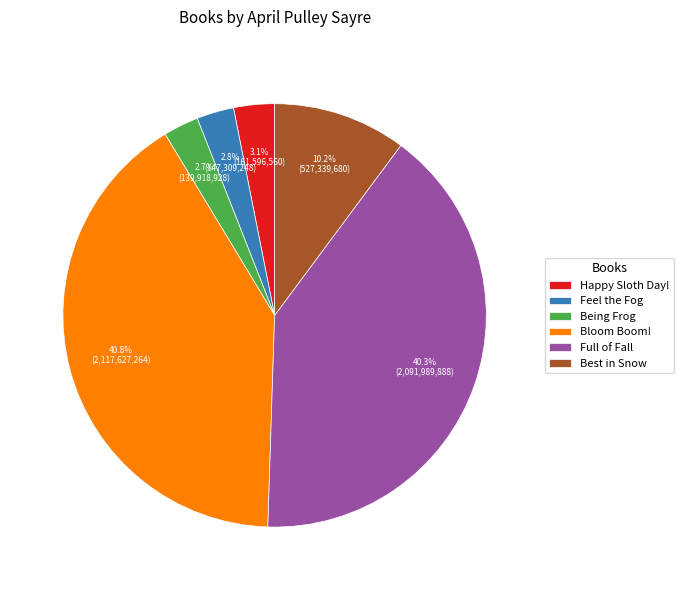

Is there any slice that represents more than half of the pie?

No